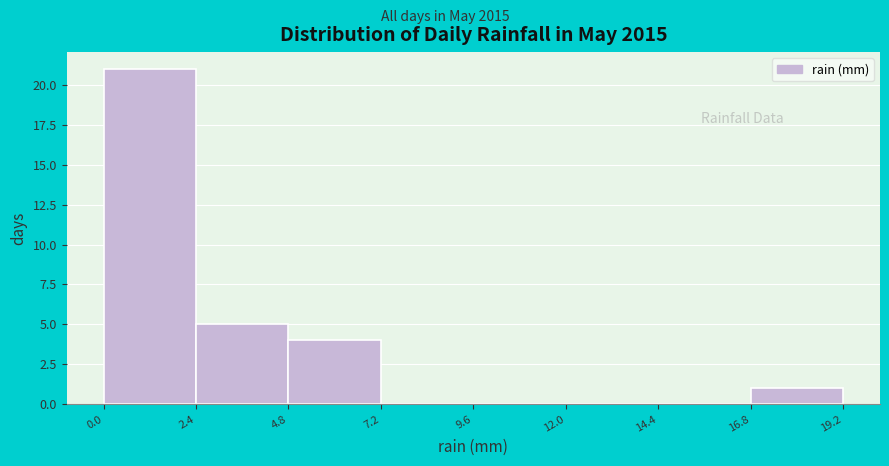

Over which range of the x-axis is the bar tallest?

0.0 to 2.4